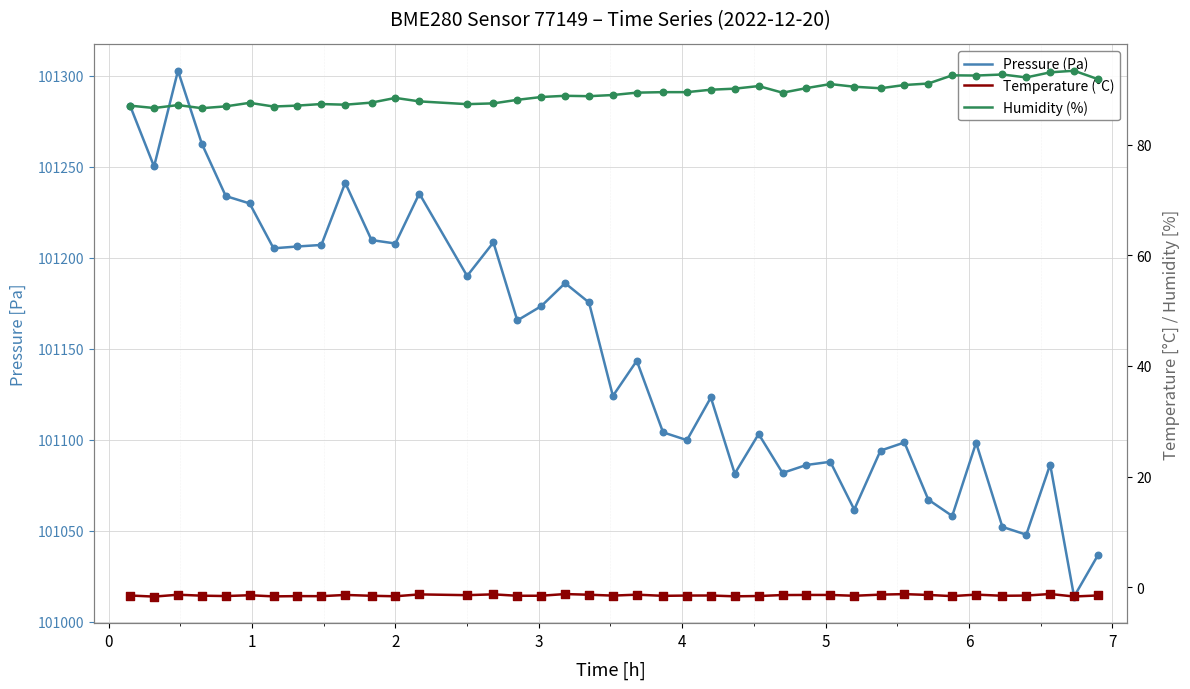

Which series contains the lowest Y value?

Temperature (°C)